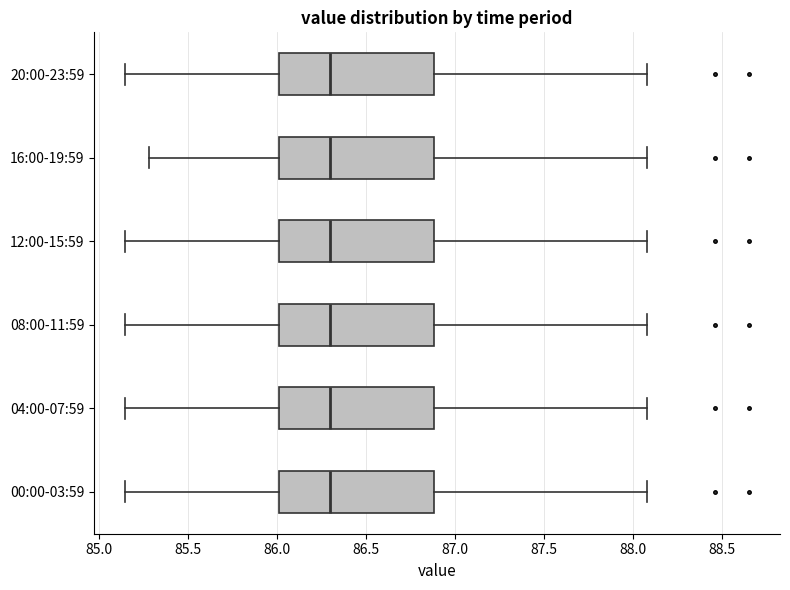

Reading bottom to top, transcribe this box plot: for each box, give where its median line is, the range the box spans, and where its two whiskers end, as read against the x-axis. The values are not printed on the chart, so give them approximately, as read against the axis.

00:00-03:59: median 86.30, box 86.00 to 86.90, whiskers 85.15 to 88.10
04:00-07:59: median 86.30, box 86.00 to 86.90, whiskers 85.15 to 88.10
08:00-11:59: median 86.30, box 86.00 to 86.90, whiskers 85.15 to 88.10
12:00-15:59: median 86.30, box 86.00 to 86.90, whiskers 85.15 to 88.10
16:00-19:59: median 86.30, box 86.00 to 86.90, whiskers 85.30 to 88.10
20:00-23:59: median 86.30, box 86.00 to 86.90, whiskers 85.15 to 88.10